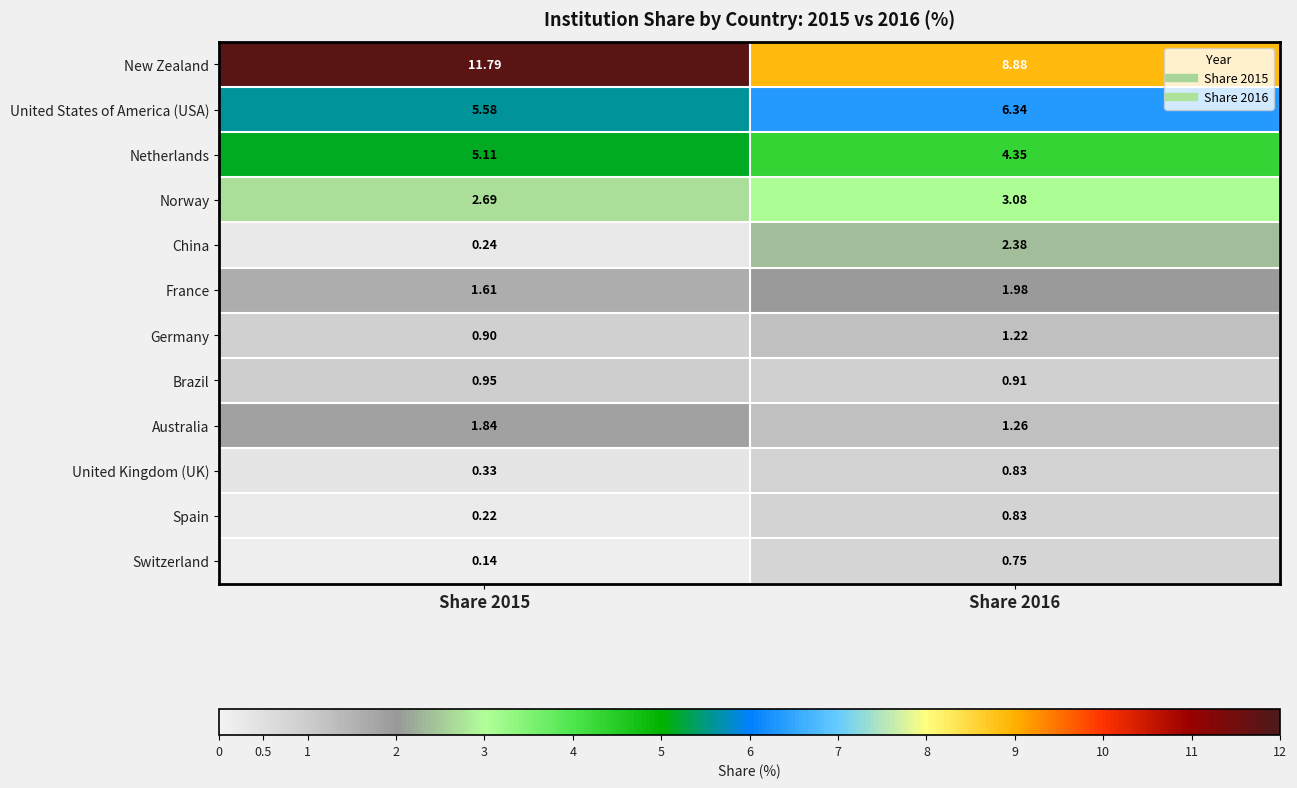

At Share 2015, list the series in order from smallest to largest.

Switzerland, Spain, China, United Kingdom (UK), Germany, Brazil, France, Australia, Norway, Netherlands, United States of America (USA), New Zealand